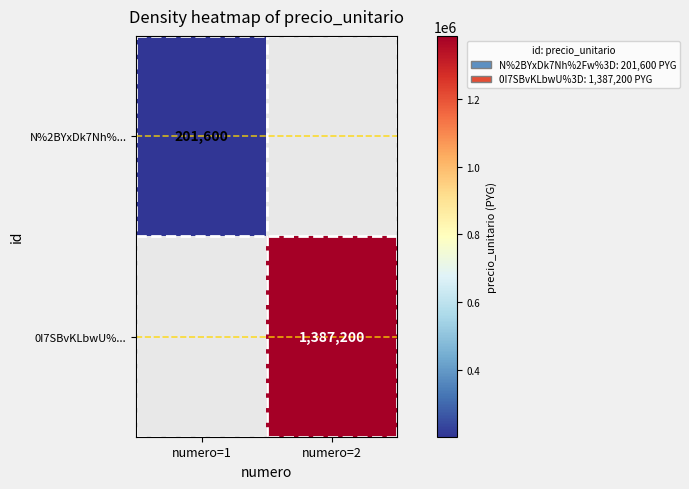

How many data points does each series have?

2